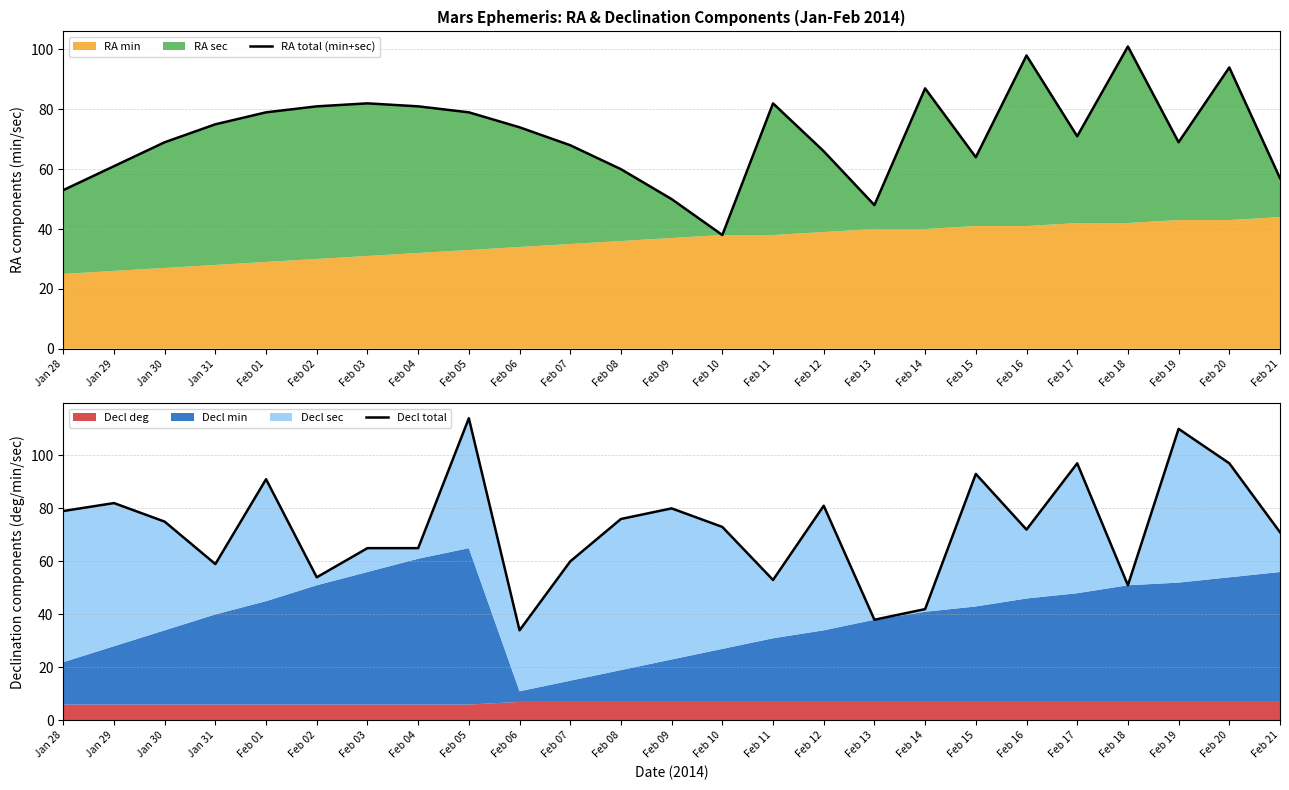

At how many categories does at least one series exceed 86?

9